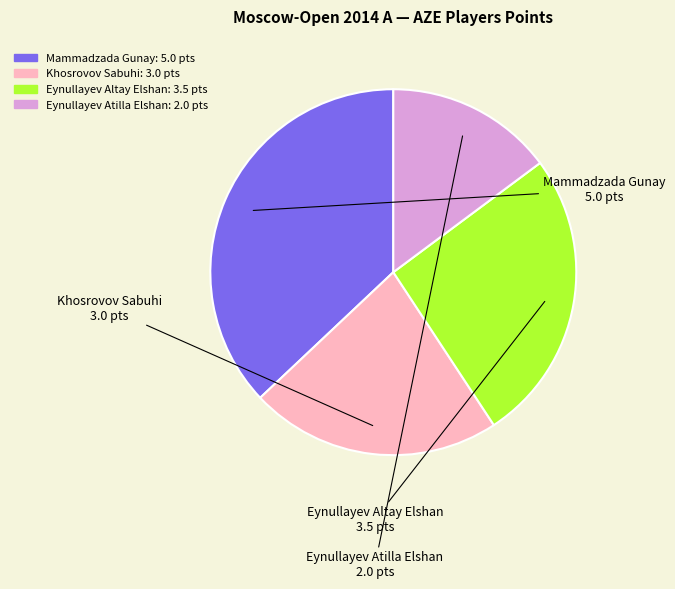

What is the ratio of the value at Khosrovov Sabuhi to the value at Eynullayev Altay Elshan?

0.9